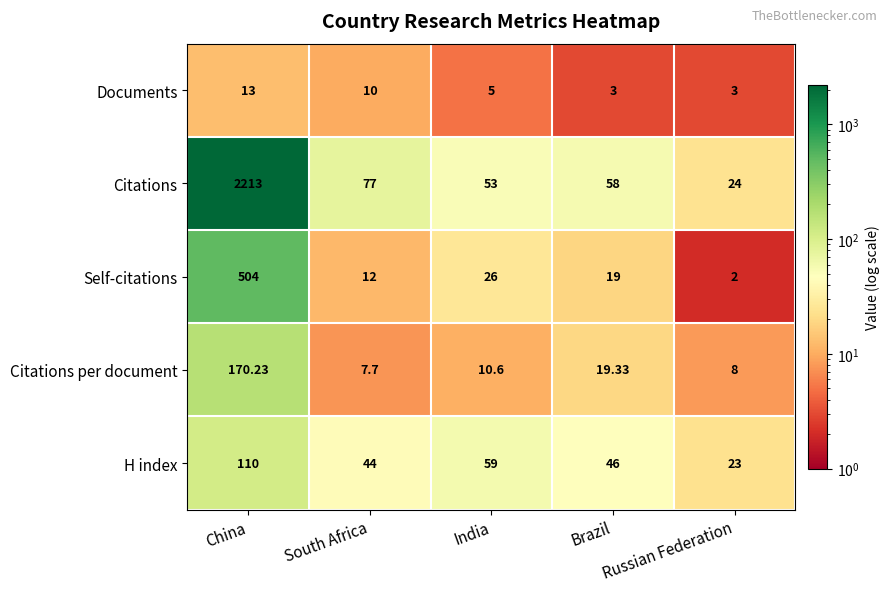

What is the minimum value shown in the chart?

2.0